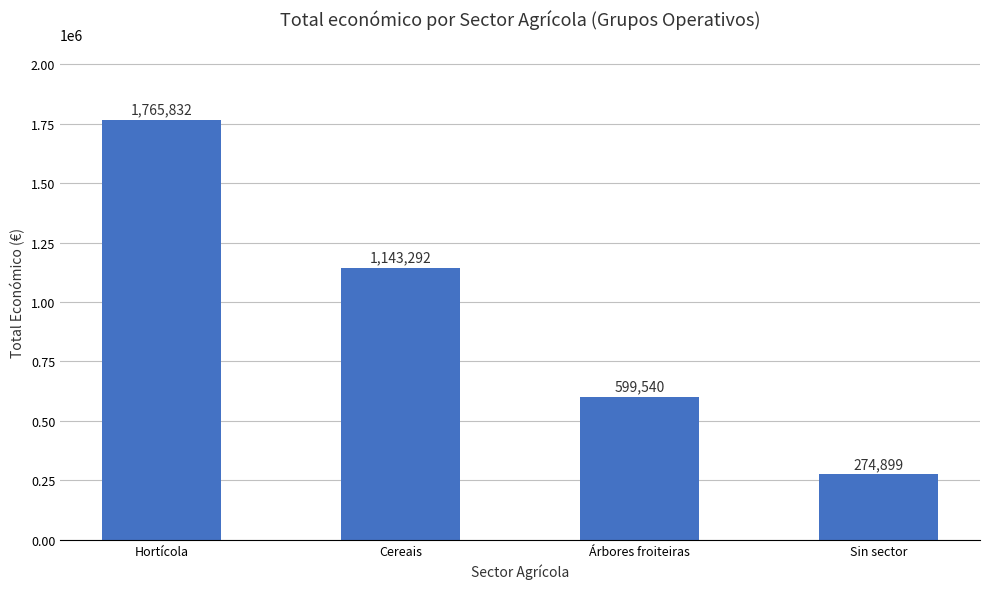

Rank the categories by value from lowest to highest.

Sin sector, Árbores froiteiras, Cereais, Hortícola